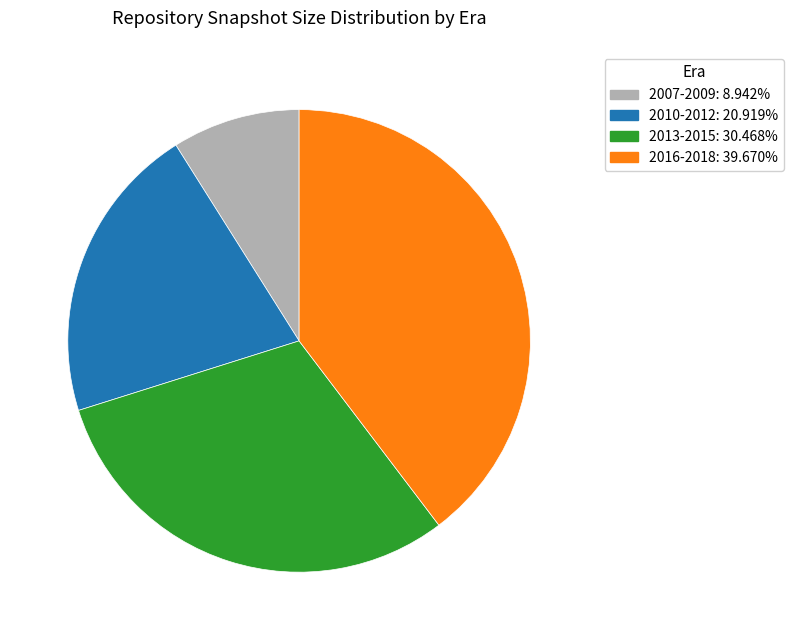

Is there a majority slice in this chart?

No